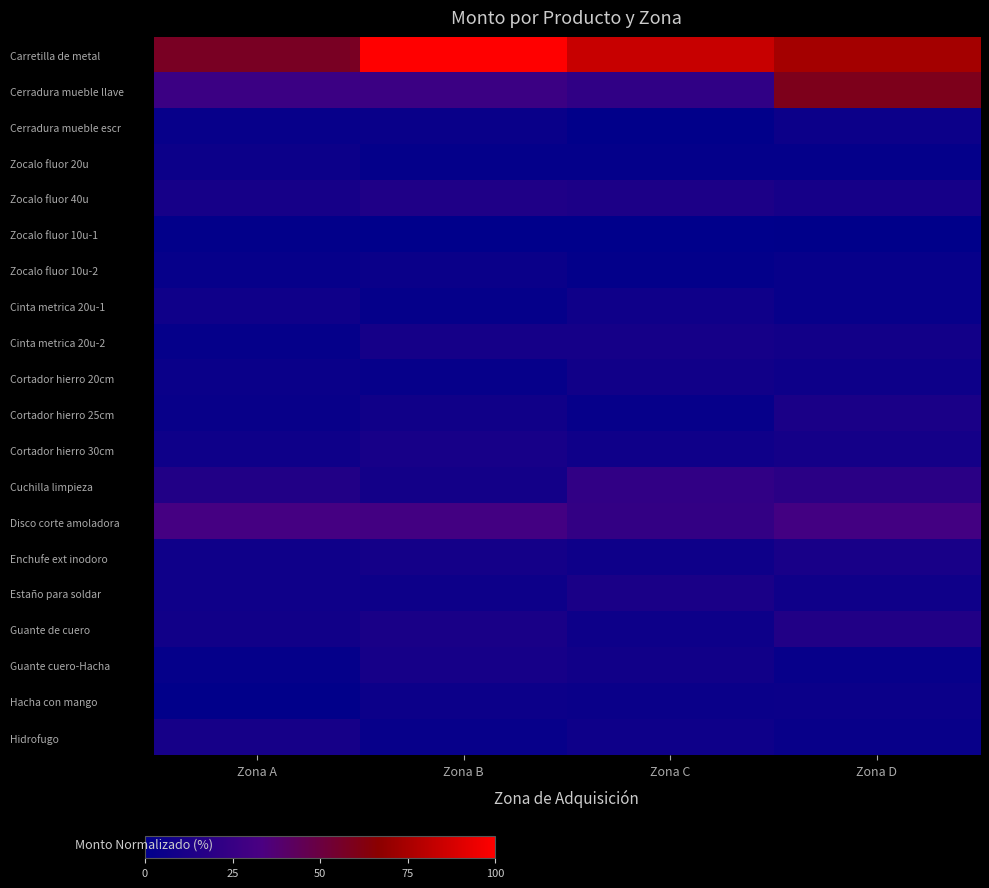

What is the total value across all series at Zona C?

246.9